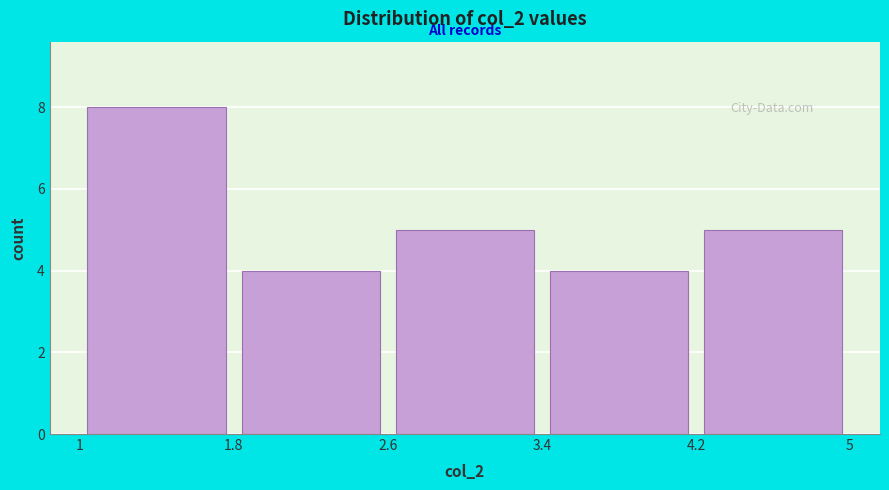

Which range on the x-axis has the tallest bar?

1 to 1.8